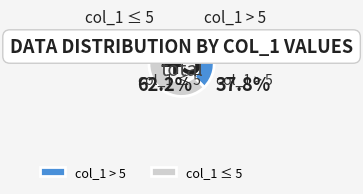

Which slice is the largest?

col_1 ≤ 5